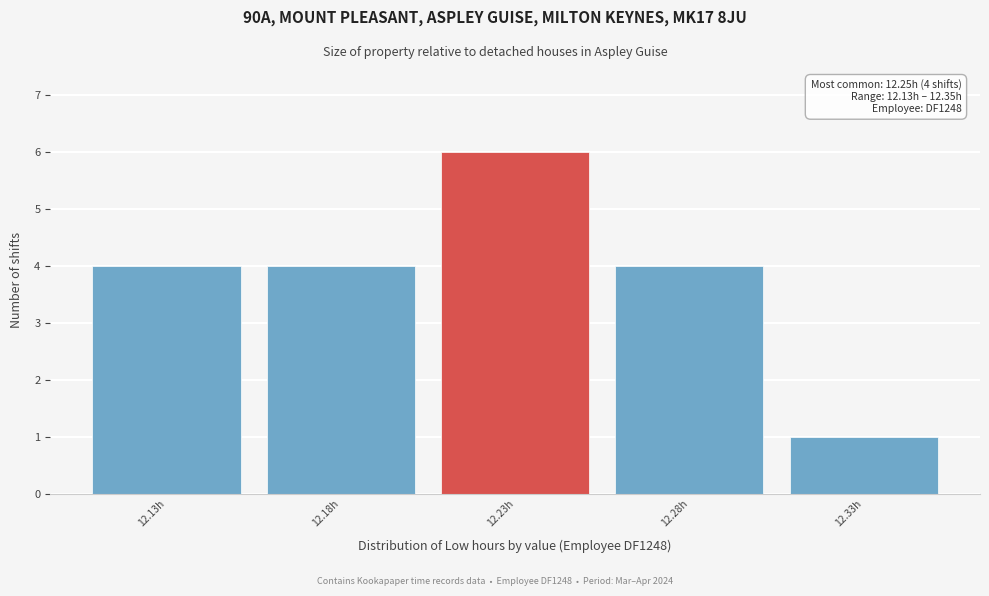

Which range on the x-axis has the tallest bar?

12.205 to 12.255